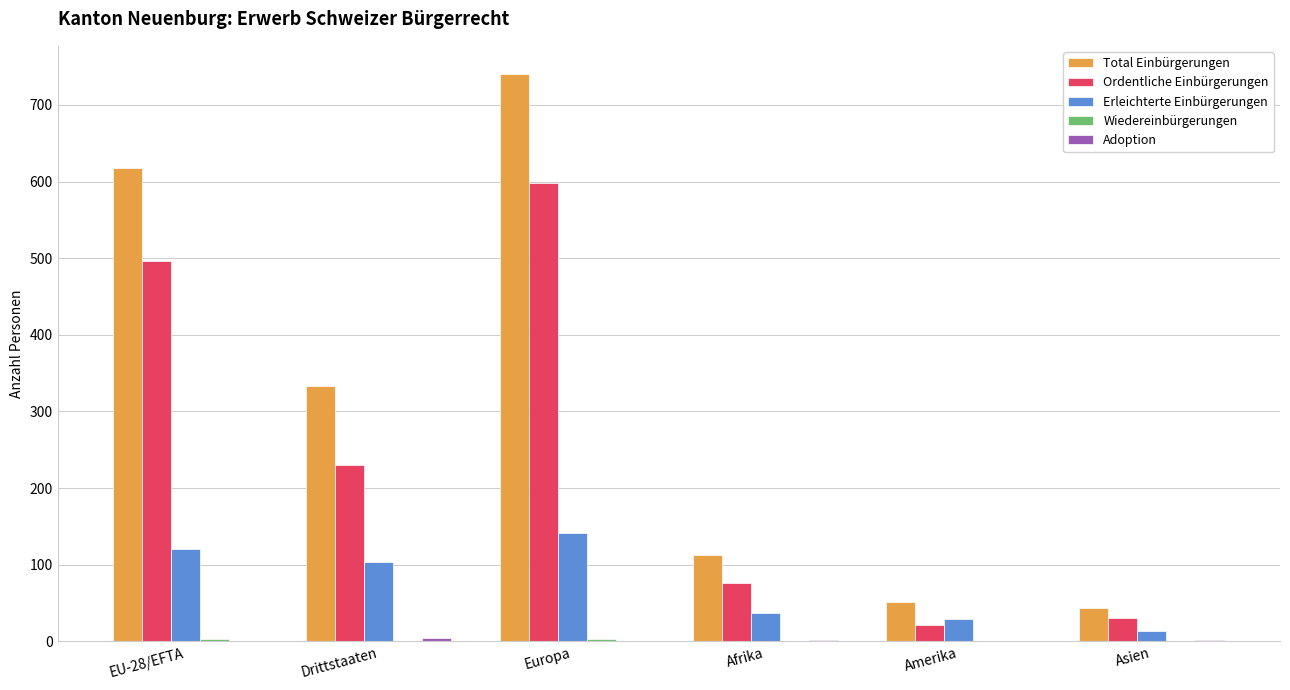

Which label corresponds to the largest value in the chart?

Europa